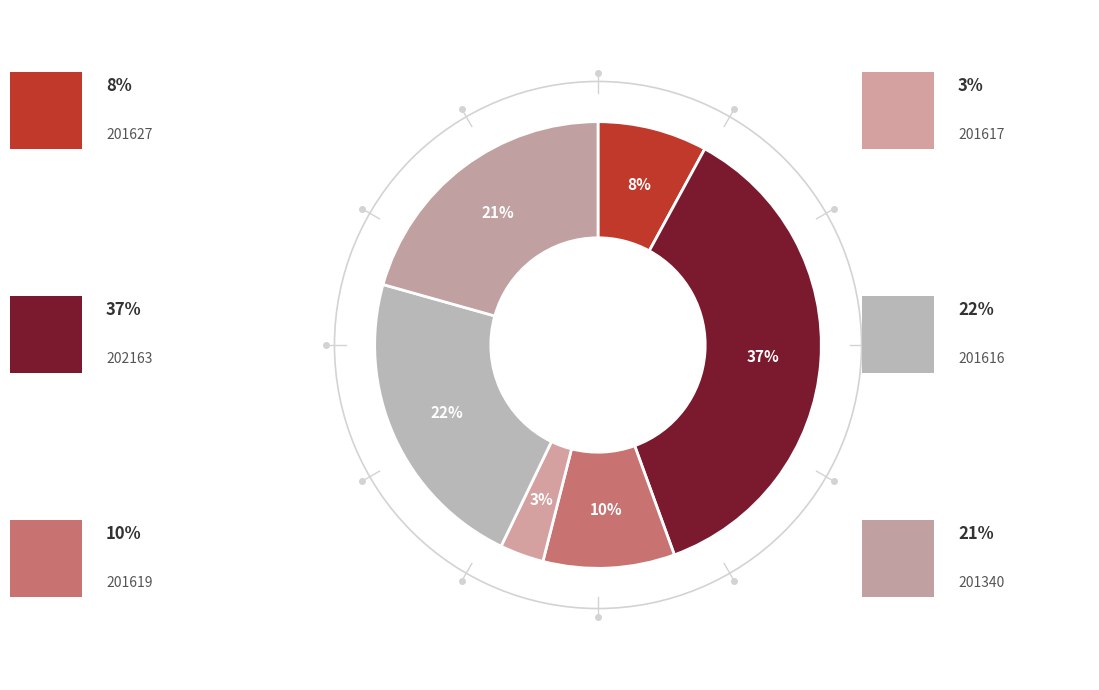

How many segments does this pie chart have?

6